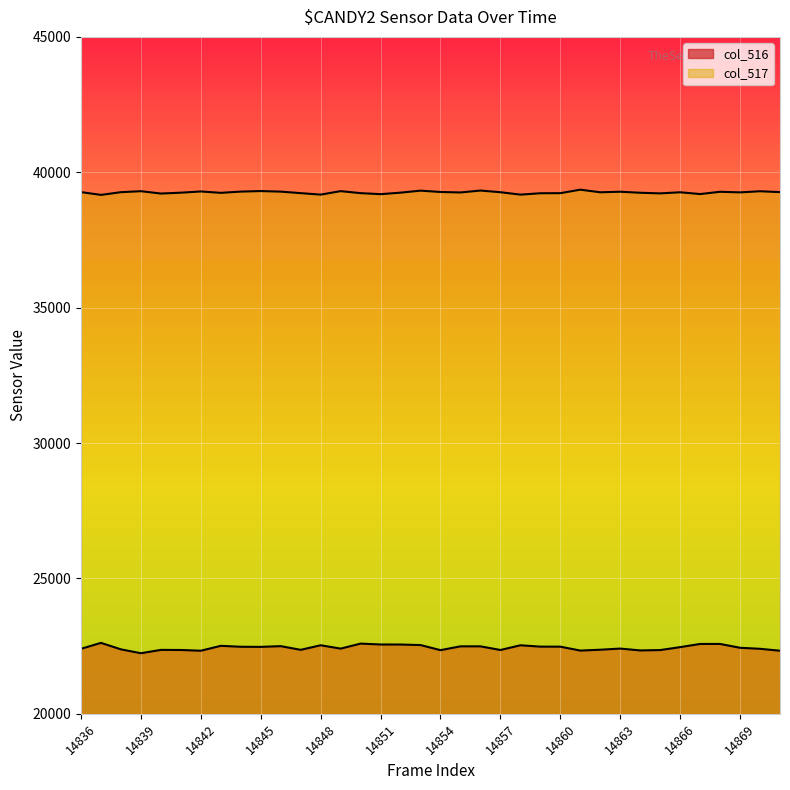

What is the maximum value for col_517?

39357